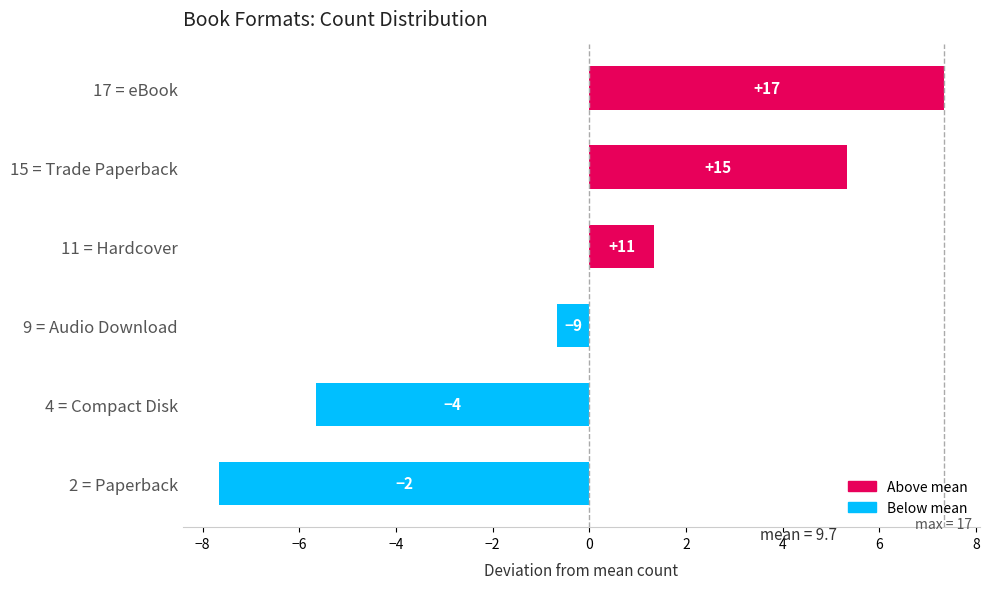

Are the bars horizontal?

Yes